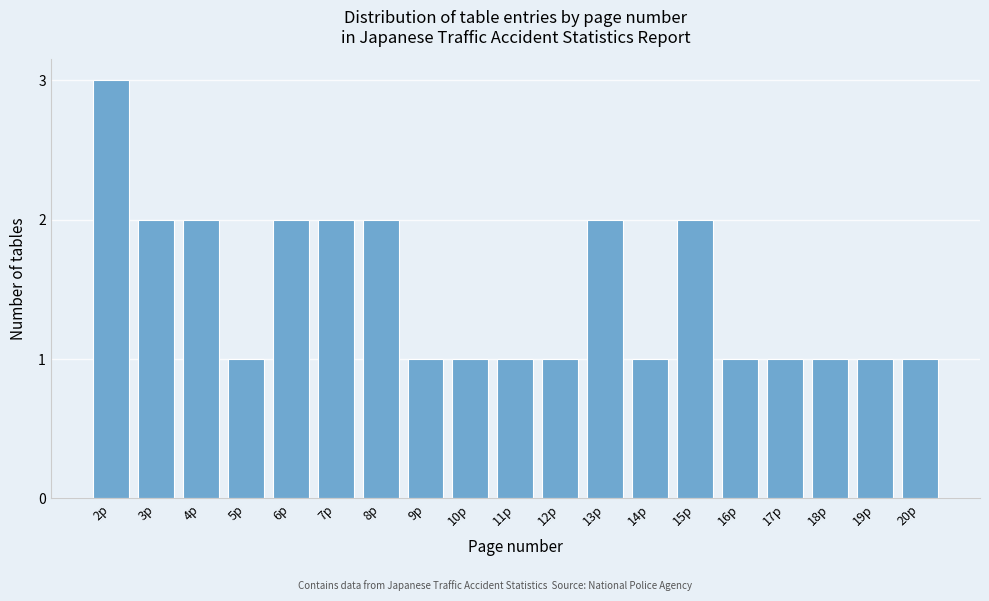

Reading right to left, list all the values displayed in this chart.

1	1	1	1	1	2	1	2	1	1	1	1	2	2	2	1	2	2	3